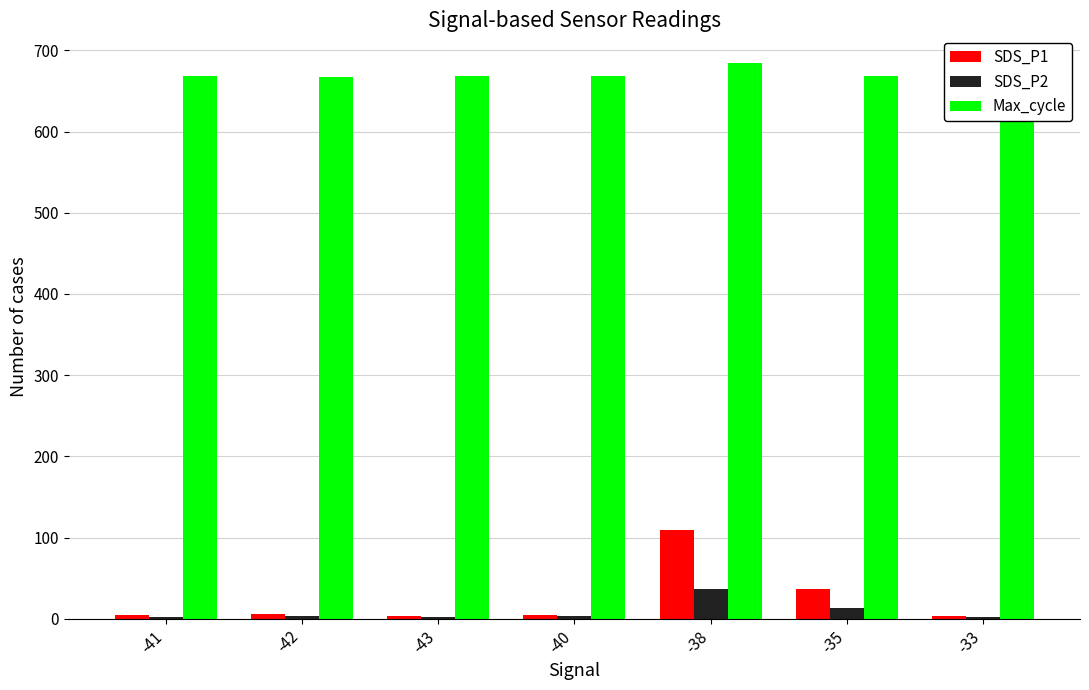

True or false: SDS_P2 has a value of 36.6 at -38.

True